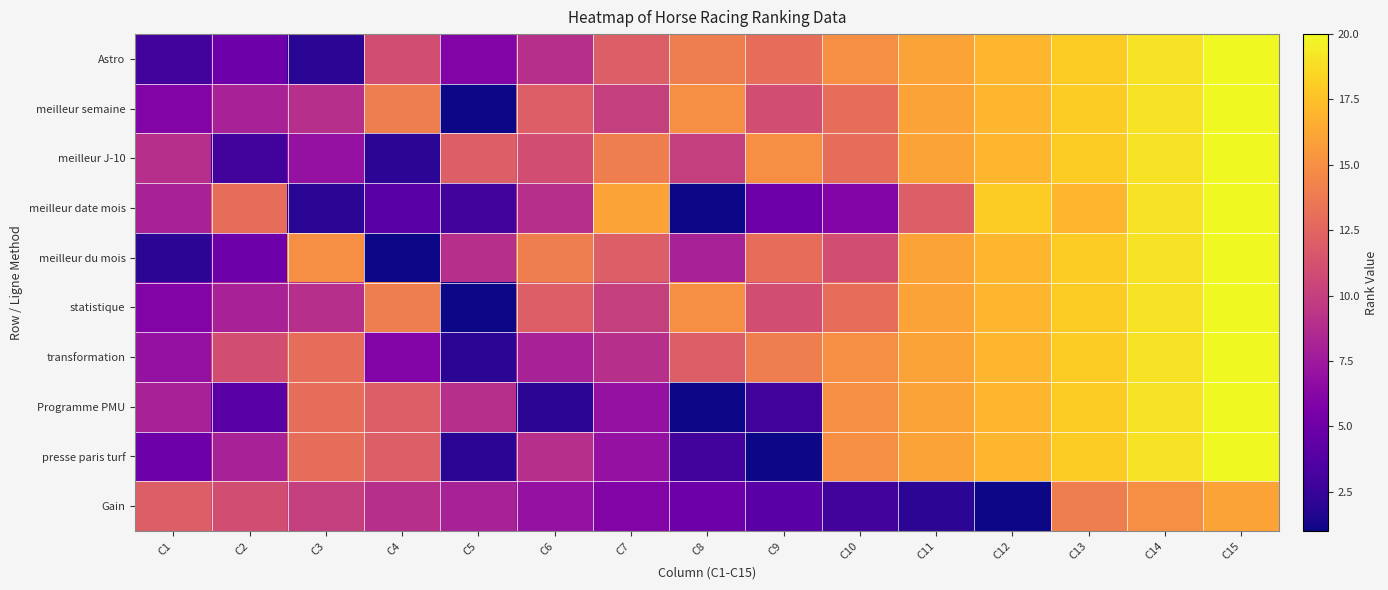

Reading left to right, what are all the values shown in this chart?

Astro: C1=3	C2=5	C3=2	C4=11	C5=6	C6=9	C7=12	C8=14	C9=13	C10=15	C11=16	C12=17	C13=18	C14=19	C15=20
meilleur semaine: C1=6	C2=8	C3=9	C4=14	C5=1	C6=12	C7=10	C8=15	C9=11	C10=13	C11=16	C12=17	C13=18	C14=19	C15=20
meilleur J-10: C1=9	C2=3	C3=7	C4=2	C5=12	C6=11	C7=14	C8=10	C9=15	C10=13	C11=16	C12=17	C13=18	C14=19	C15=20
meilleur date mois: C1=8	C2=13	C3=2	C4=4	C5=3	C6=9	C7=16	C8=1	C9=5	C10=6	C11=12	C12=18	C13=17	C14=19	C15=20
meilleur du mois: C1=2	C2=5	C3=15	C4=1	C5=9	C6=14	C7=12	C8=8	C9=13	C10=11	C11=16	C12=17	C13=18	C14=19	C15=20
statistique: C1=6	C2=8	C3=9	C4=14	C5=1	C6=12	C7=10	C8=15	C9=11	C10=13	C11=16	C12=17	C13=18	C14=19	C15=20
transformation: C1=7	C2=11	C3=13	C4=6	C5=2	C6=8	C7=9	C8=12	C9=14	C10=15	C11=16	C12=17	C13=18	C14=19	C15=20
Programme PMU: C1=8	C2=4	C3=13	C4=12	C5=9	C6=2	C7=7	C8=1	C9=3	C10=15	C11=16	C12=17	C13=18	C14=19	C15=20
presse paris turf: C1=5	C2=8	C3=13	C4=12	C5=2	C6=9	C7=7	C8=3	C9=1	C10=15	C11=16	C12=17	C13=18	C14=19	C15=20
Gain: C1=12	C2=11	C3=10	C4=9	C5=8	C6=7	C7=6	C8=5	C9=4	C10=3	C11=2	C12=1	C13=14	C14=15	C15=16